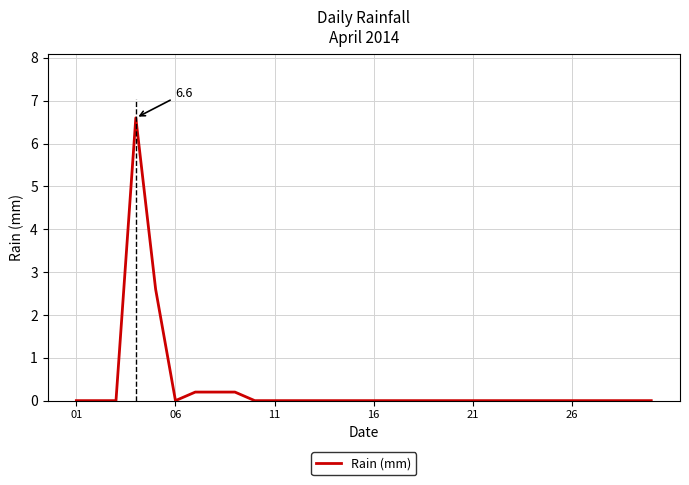

What is the maximum value shown in the chart?

6.6